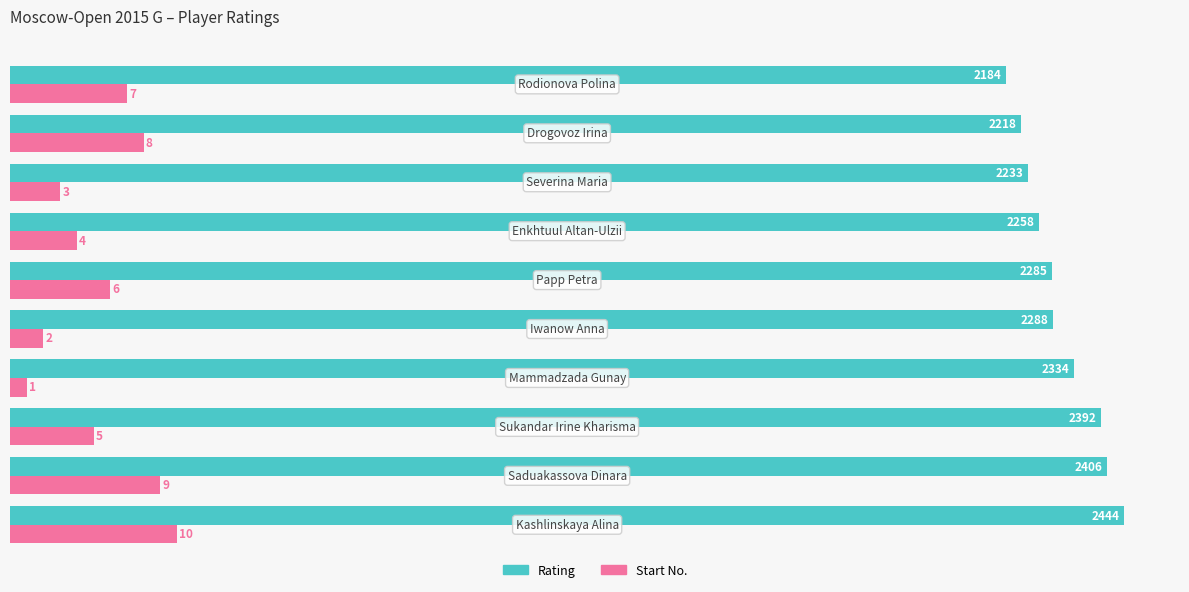

What is the difference between the second highest and second lowest values in the Rating series?

188.0